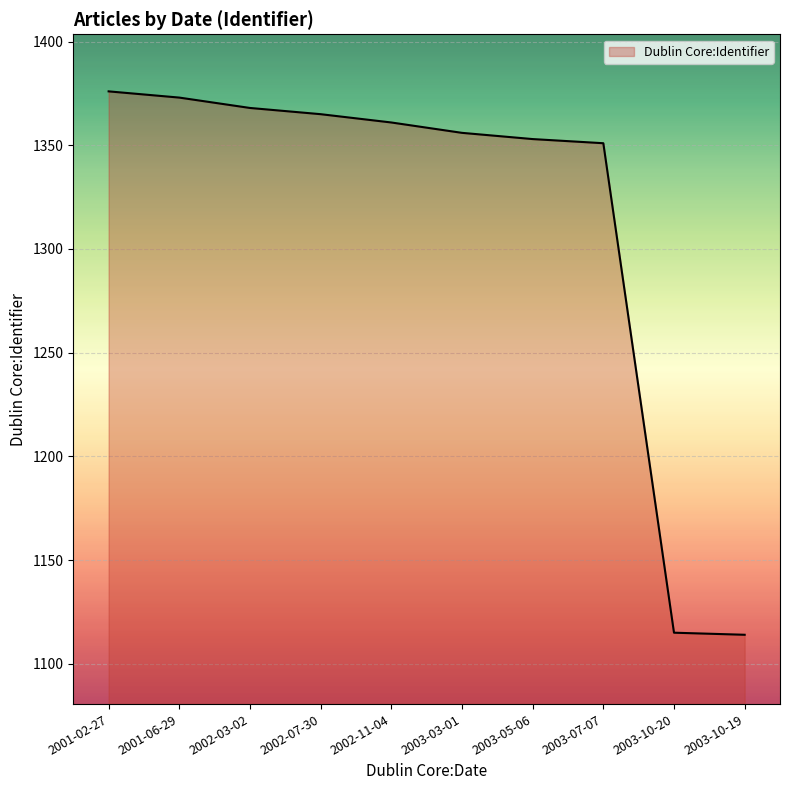

The chart shows a value of 1356 at 2003-03-01. True or false?

True